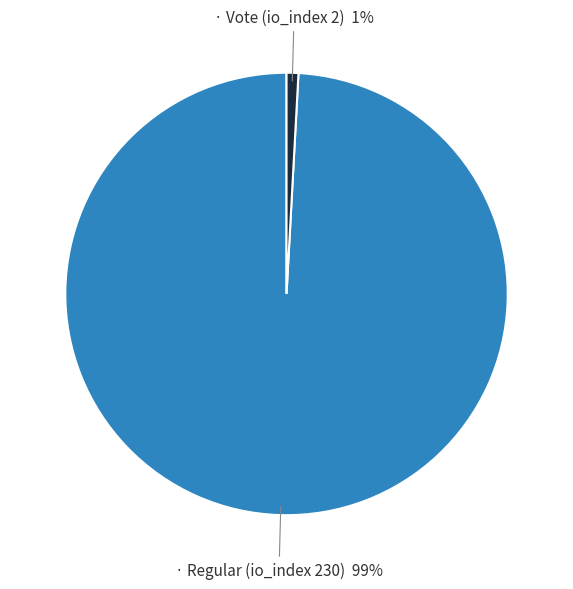

To the nearest percent, what is the difference between the largest and smallest slice percentages?

98%